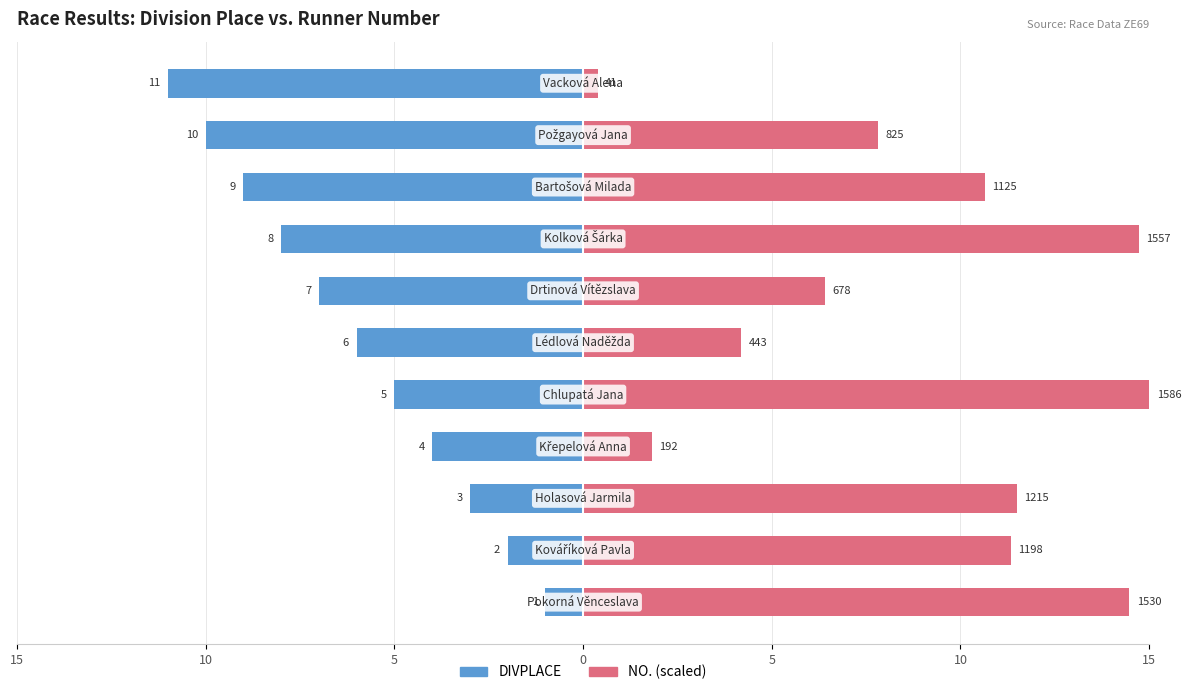

How many data points in DIVPLACE are less than -6?

5